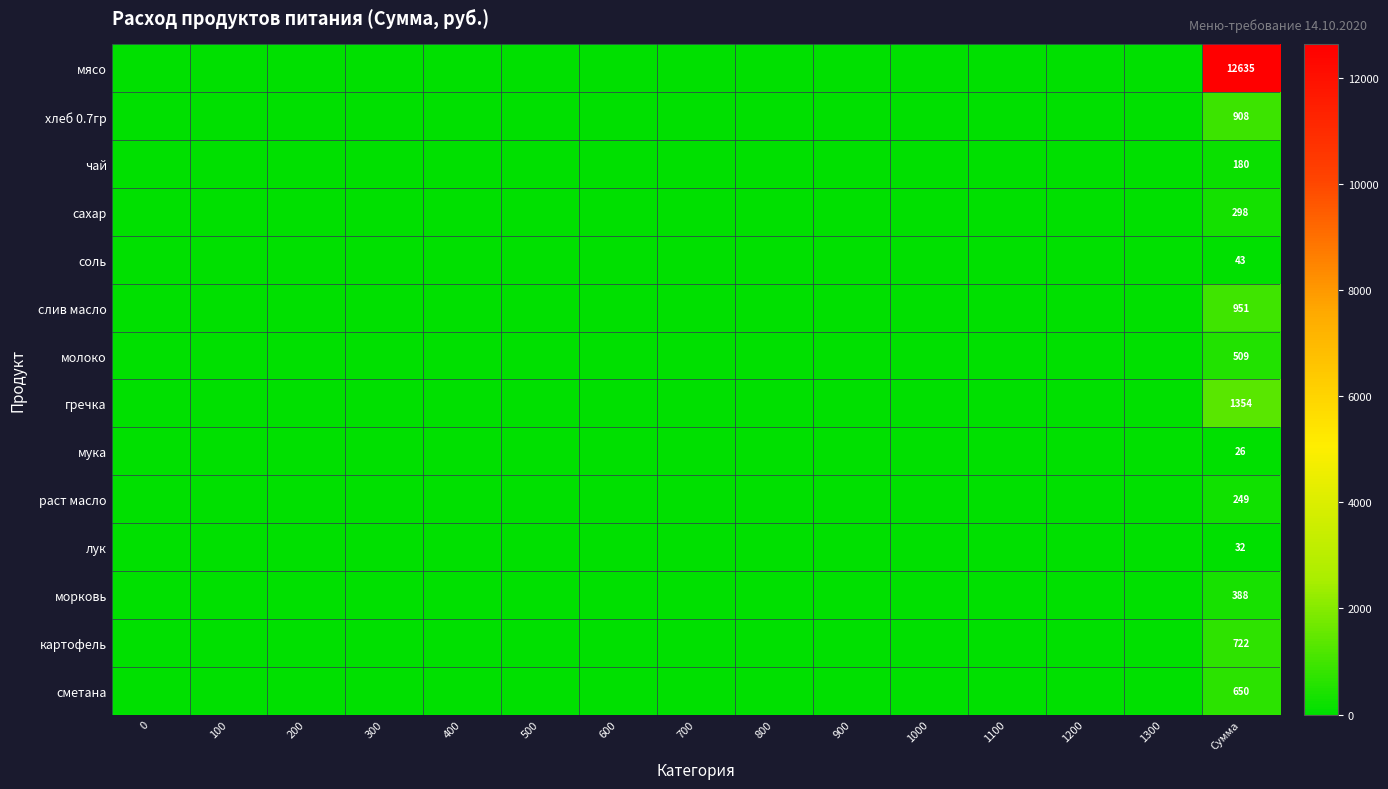

Rank the series at Сумма from lowest to highest value.

мука, лук, соль, чай, раст масло, сахар, морковь, молоко, сметана, картофель, хлеб 0.7гр, слив масло, гречка, мясо